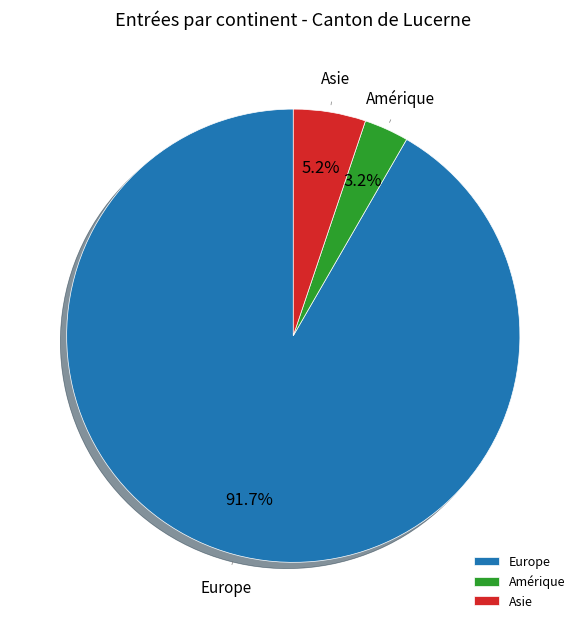

Does Europe account for over 50% of the chart?

Yes